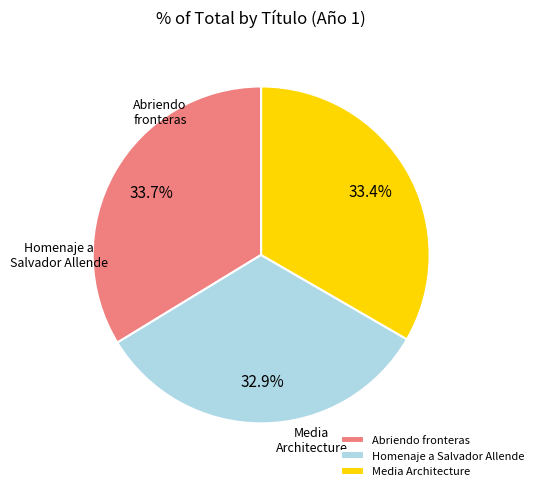

To the nearest percent, what portion does Media Architecture represent?

33%